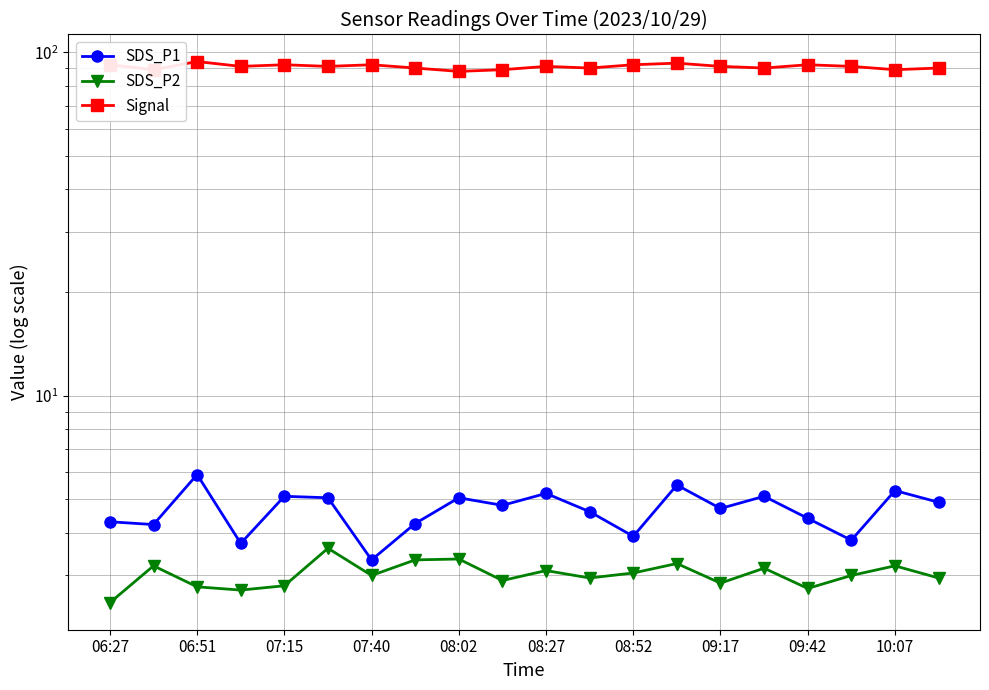

The SDS_P1 series shows 5.9 at 17. True or false?

False